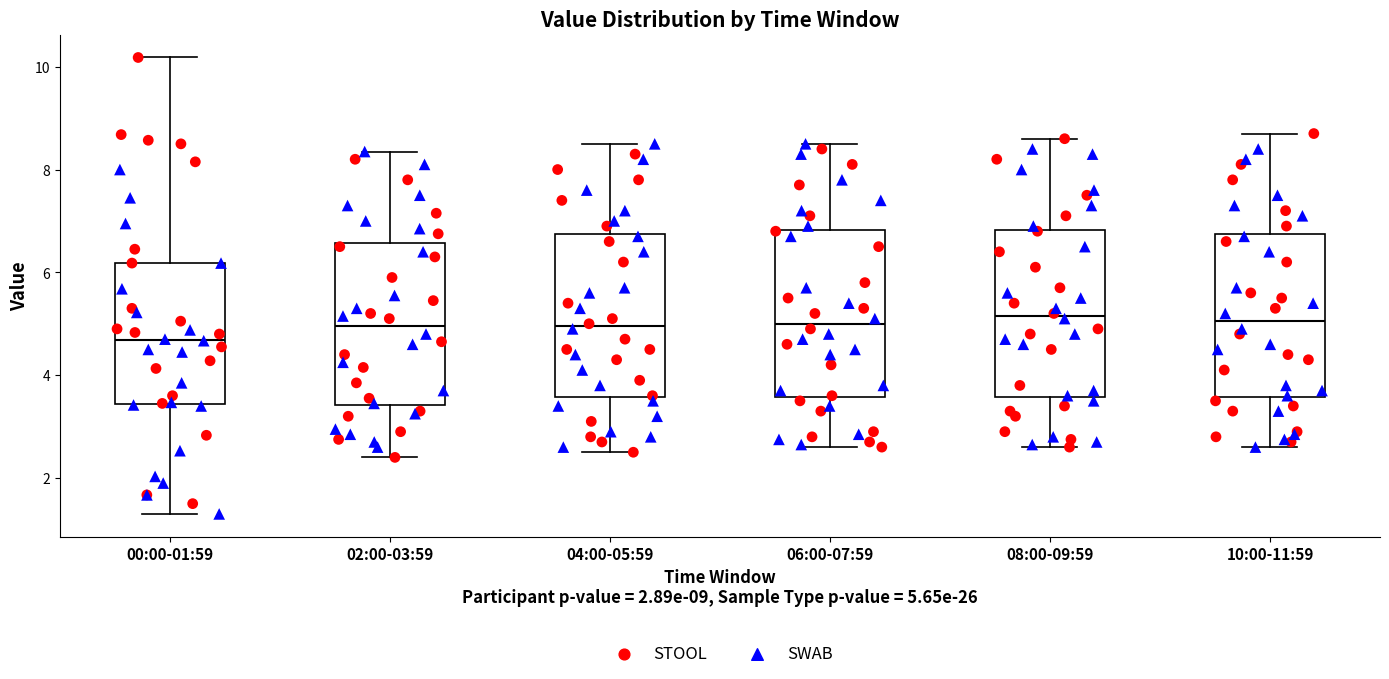

Where is the lower edge of the box for 04:00-05:59 on the y-axis? The values are not printed on the chart, so give them approximately, as read against the axis.

3.6